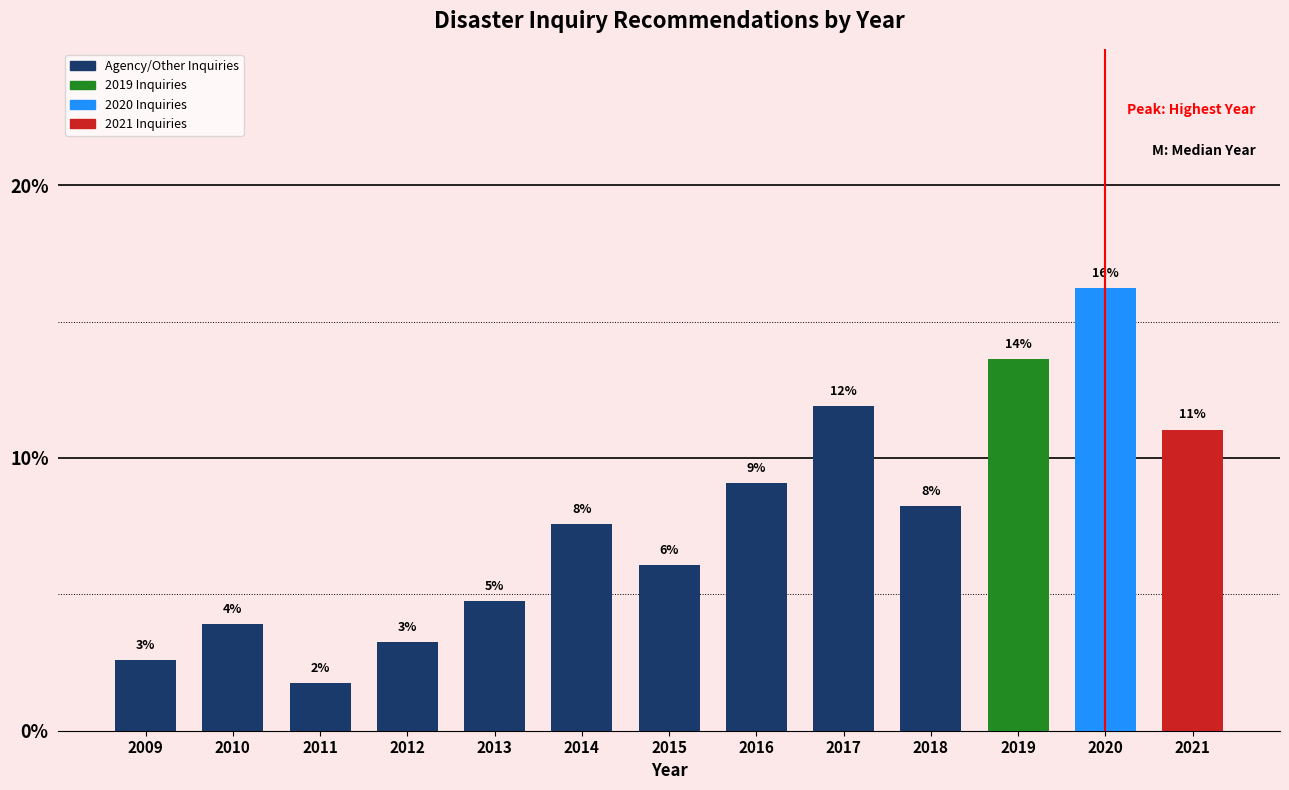

How many bars are there in total?

13